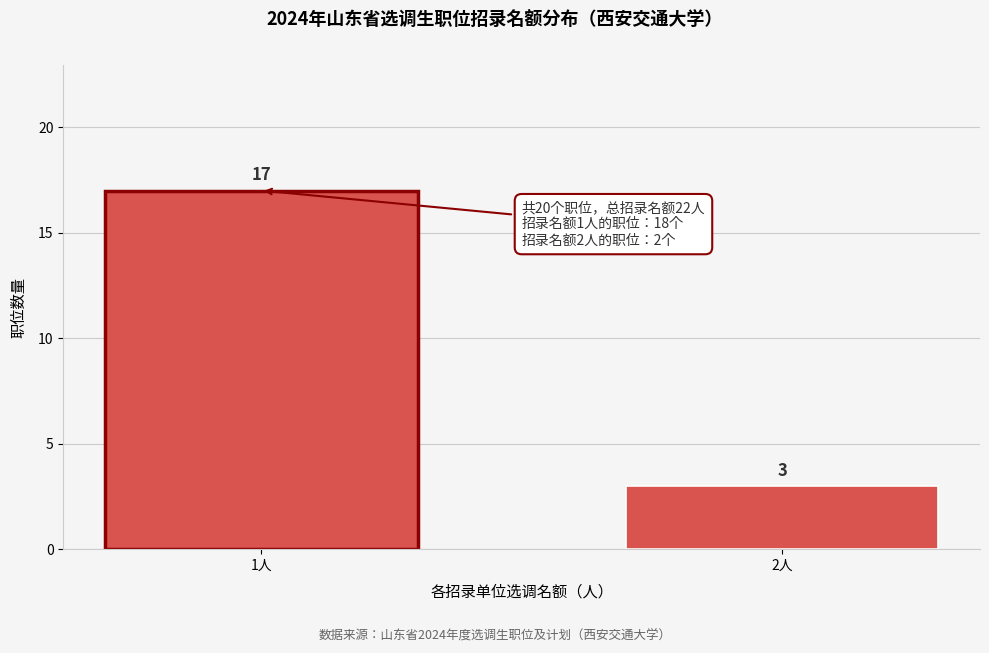

Reading left to right, list all the values displayed in this chart.

1人=17	2人=3